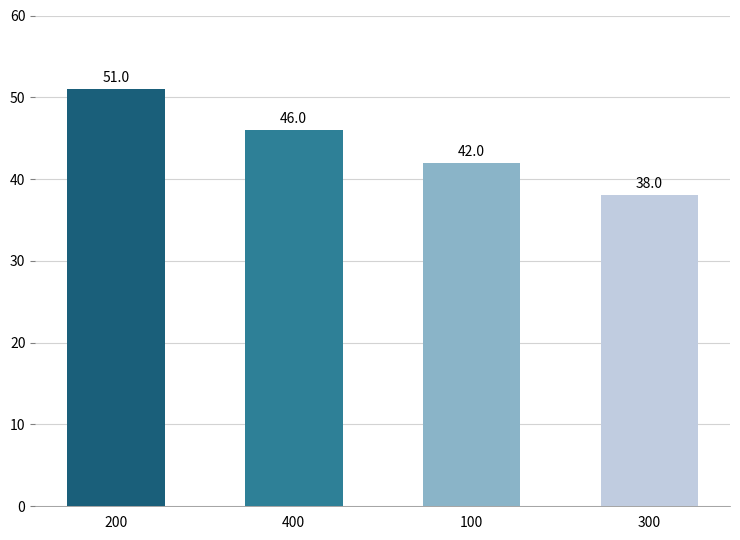

Count the number of data series in this chart.

1